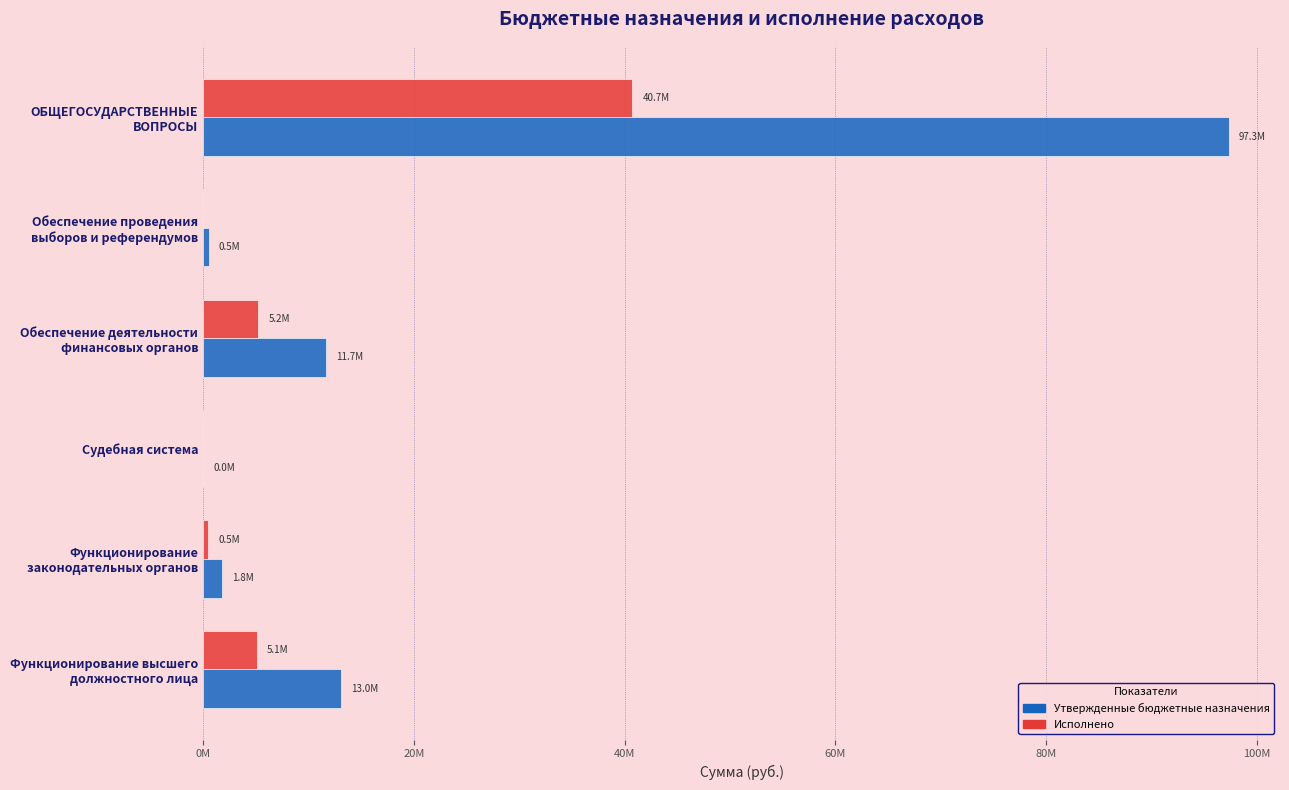

What are all the series names shown in the legend?

Утвержденные бюджетные назначения, Исполнено